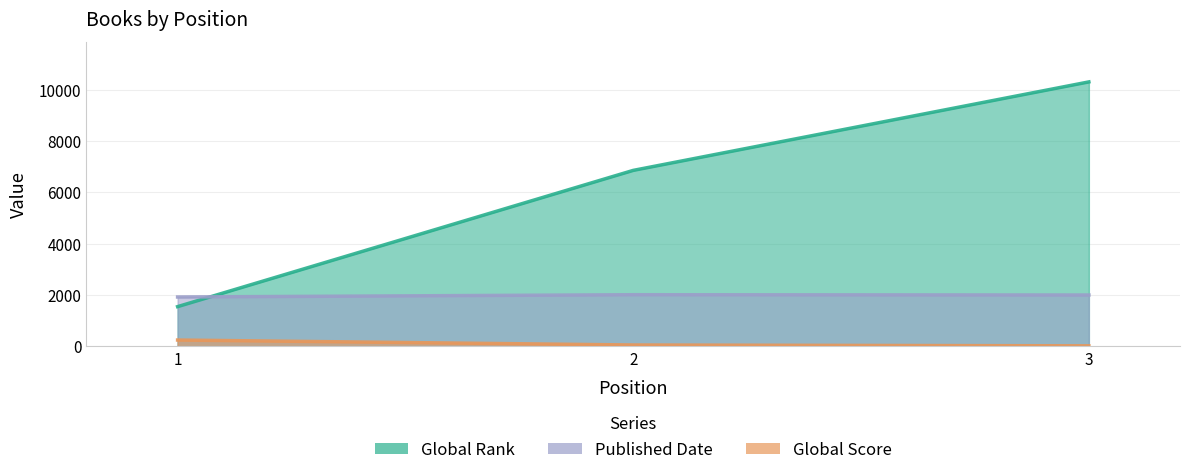

At which label is Global Score closest to 130?

2